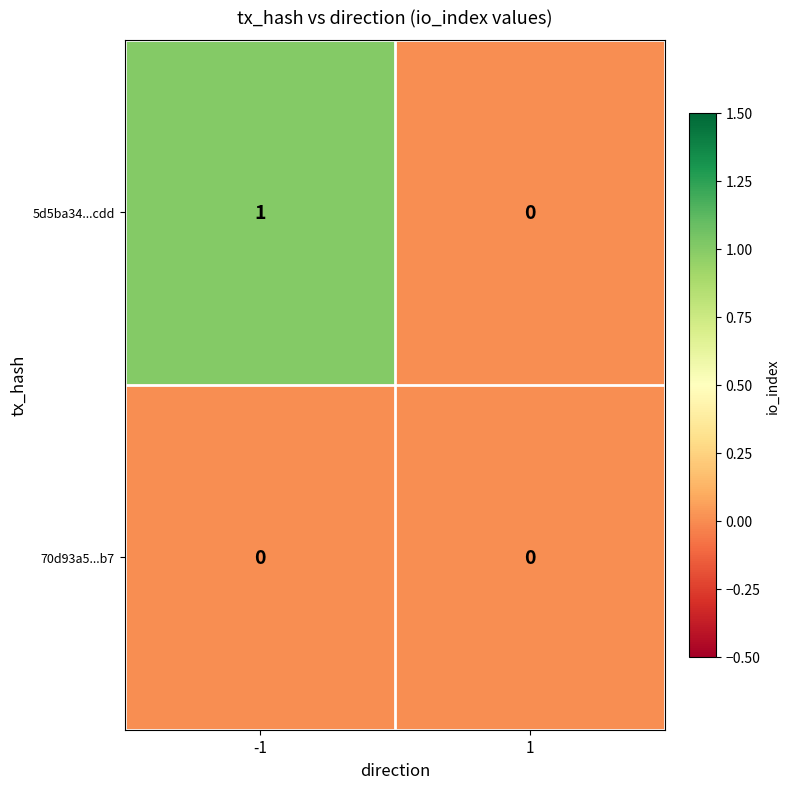

Is it true that 5d5ba34...cdd equals 0 at -1?

False